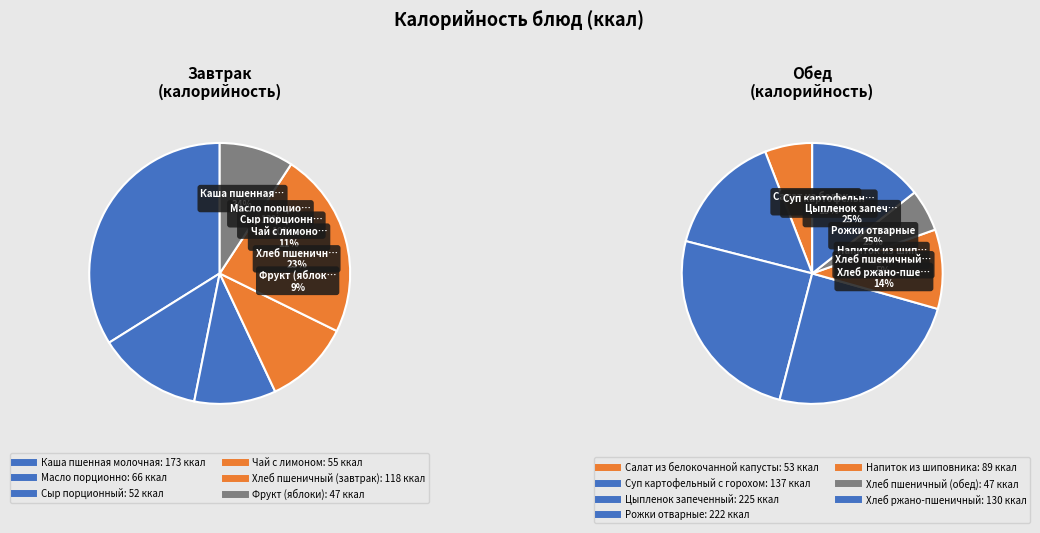

True or false: Суп картофельный с горохом accounts for 19% of the total.

False